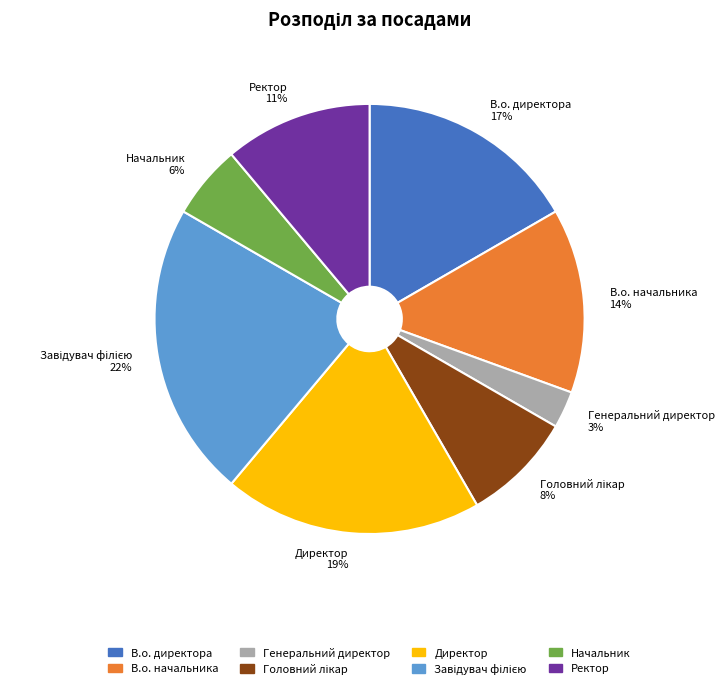

Which has a higher value, Директор 19% or Генеральний директор 3%?

Директор 19%